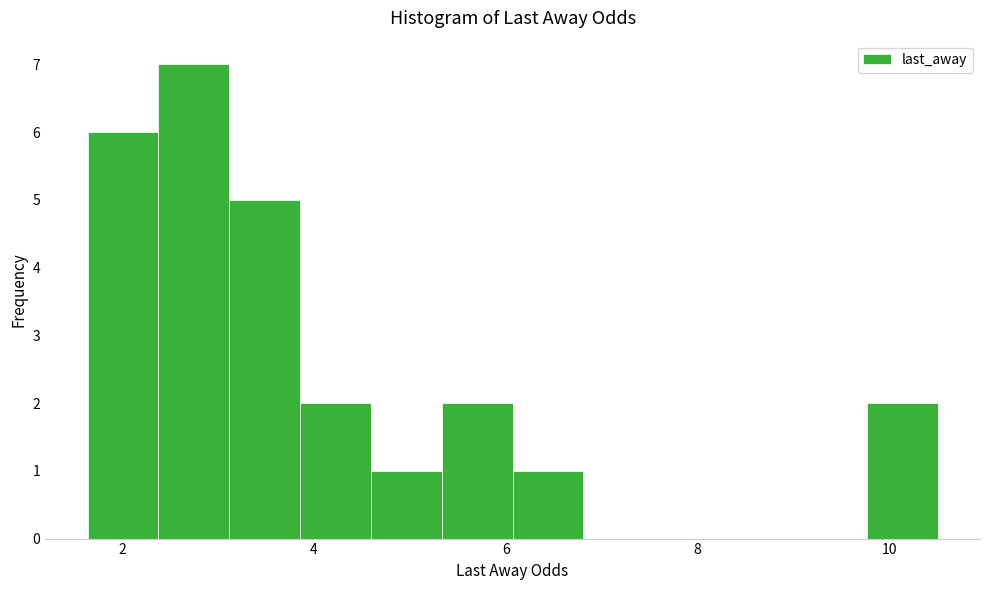

Read against the x-axis, roughly where is the centre of the tallest bar?

2.8